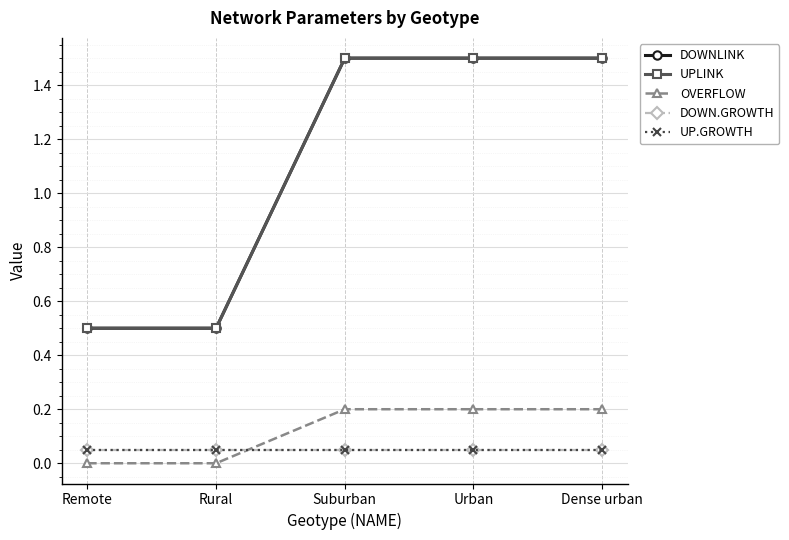

Which label corresponds to the smallest value in the chart?

Remote